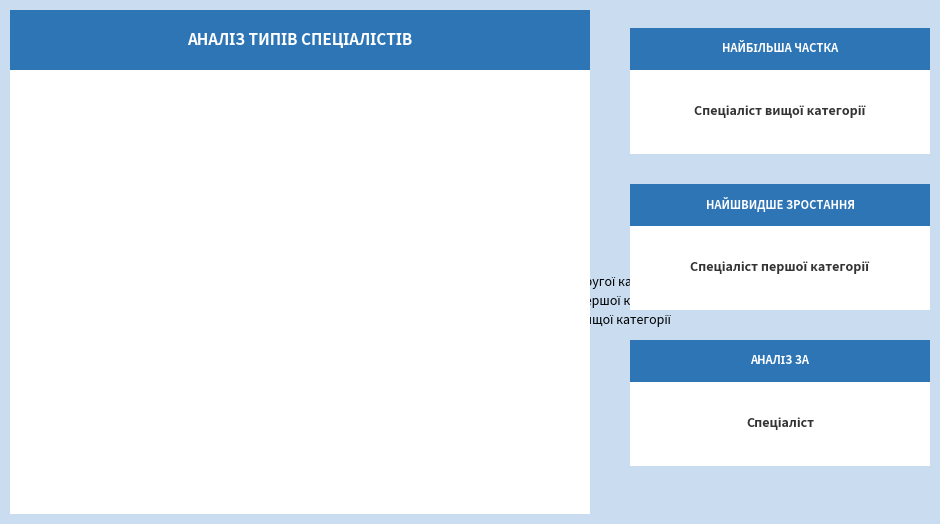

How many slices are in this pie chart?

4